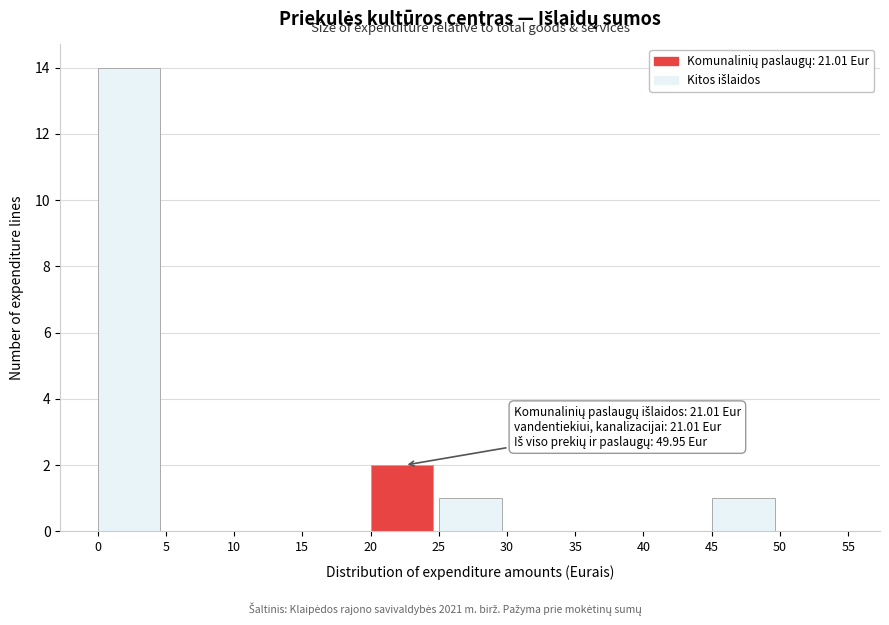

Over which range of the x-axis is the bar tallest?

0 to 5